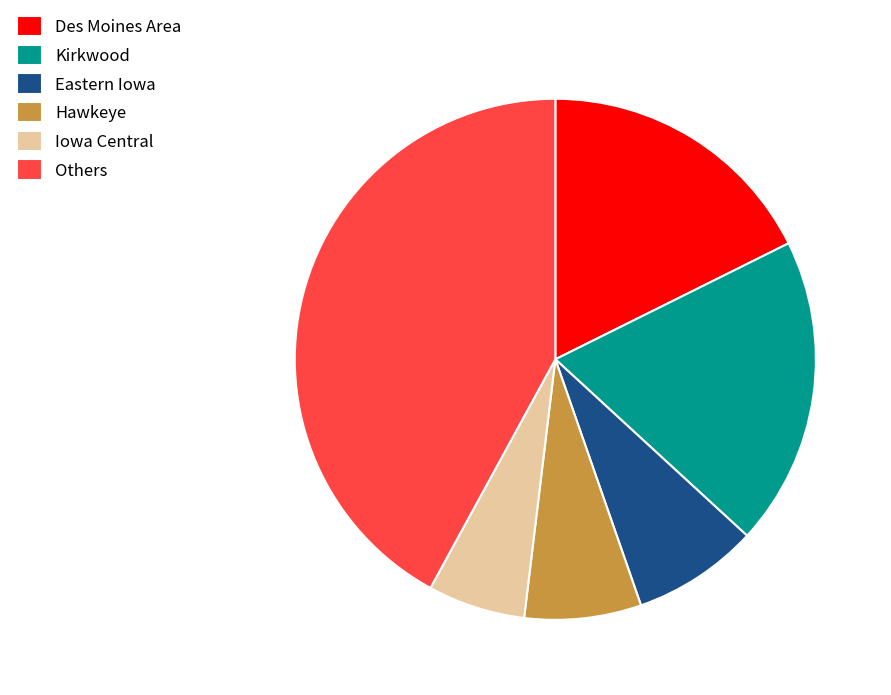

Is it true that Others is 42% of the pie?

True